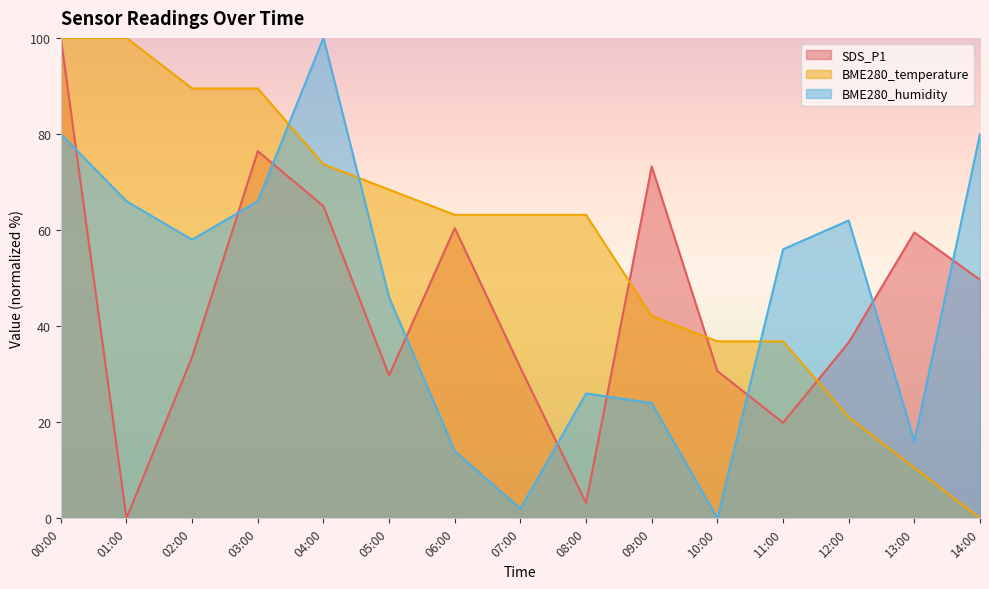

What is the label of the 9th point from the left?

08:00